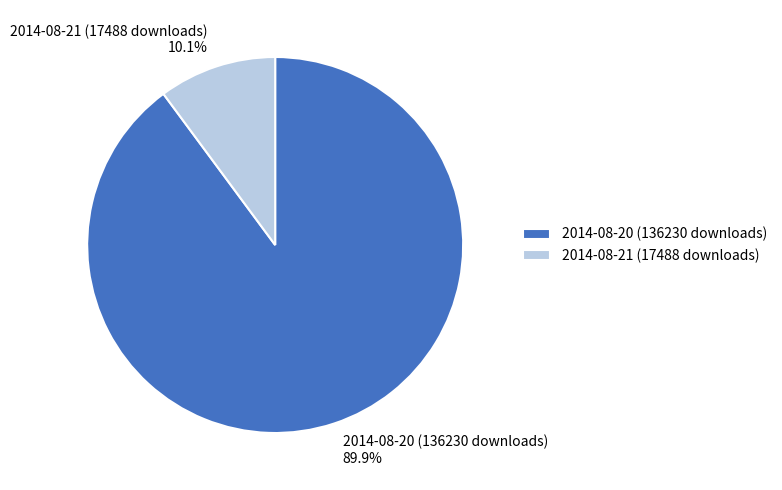

Which category has the smallest portion of the pie?

2014-08-21 (17488 downloads)